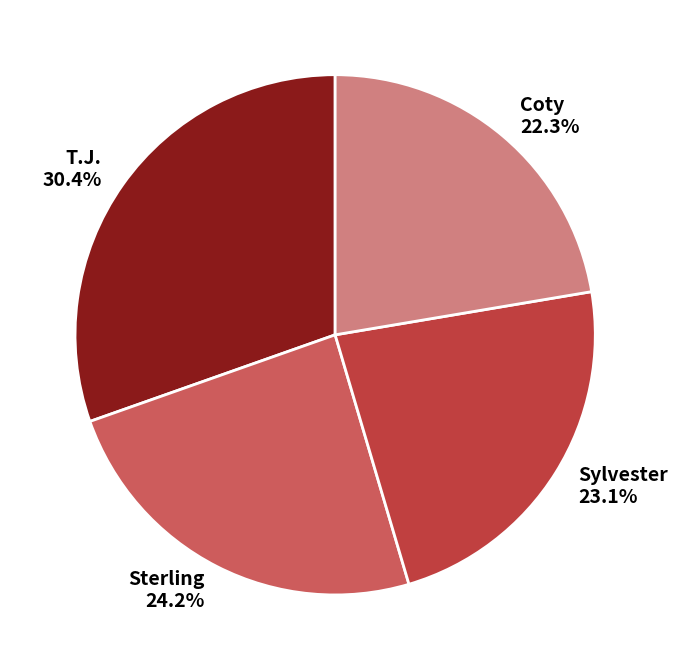

The Sterling slice represents 24% of the pie. True or false?

True